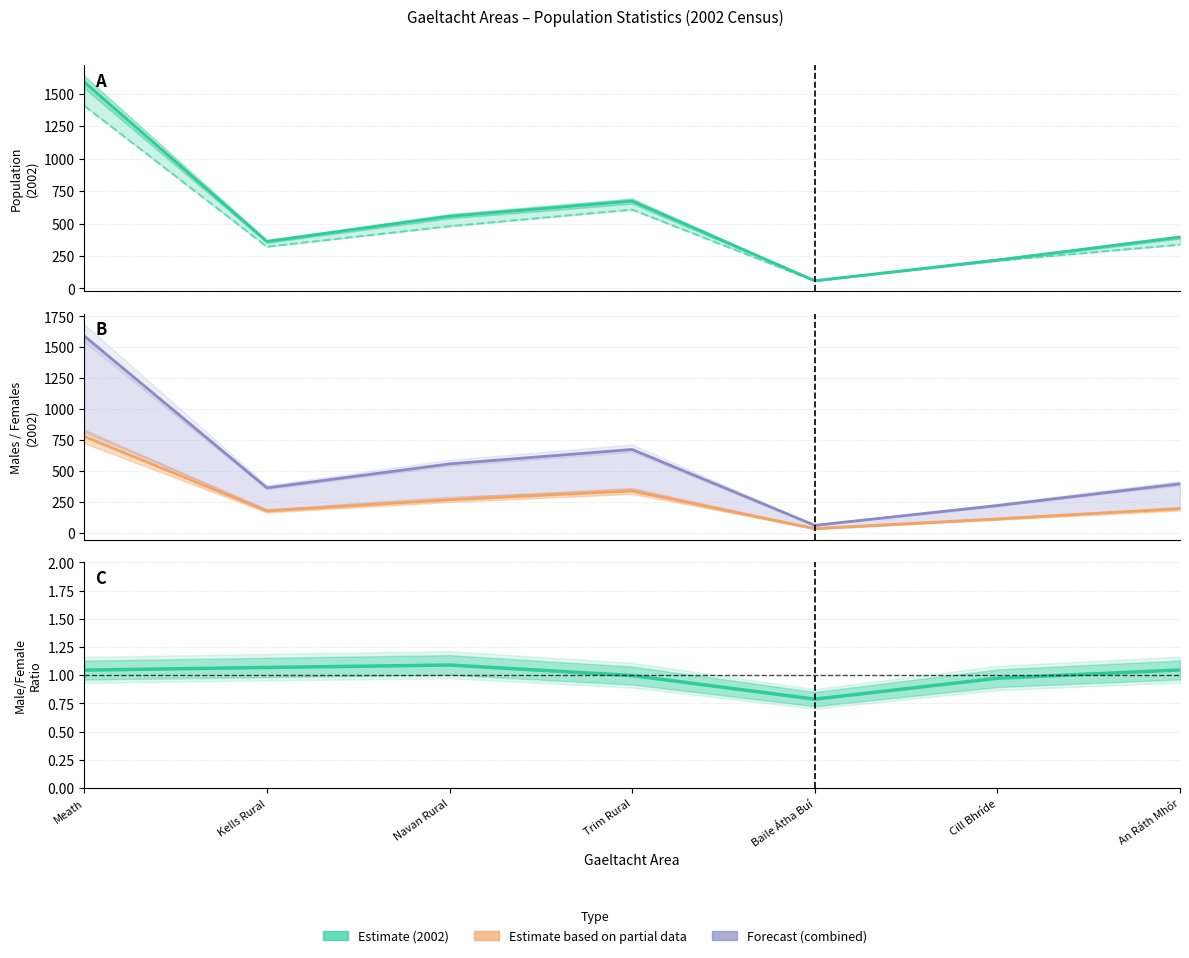

What is the label of the 5th point from the left?

Baile Átha Buí